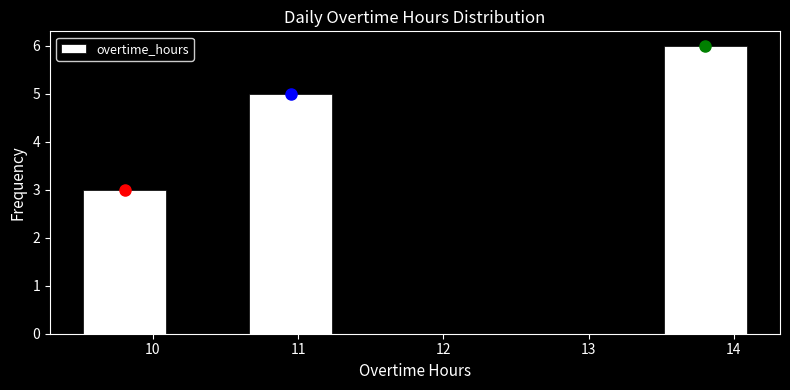

Reading left to right, transcribe this chart: for each bar, give the range it covers on the x-axis and its height. Neither the bar edges nor the heights are printed on the chart, so give them approximately, as read against the axes.

9.5 to 10.1: 3
10.1 to 10.7: 0
10.7 to 11.2: 5
11.2 to 11.8: 0
11.8 to 12.4: 0
12.4 to 12.9: 0
12.9 to 13.5: 0
13.5 to 14.1: 6